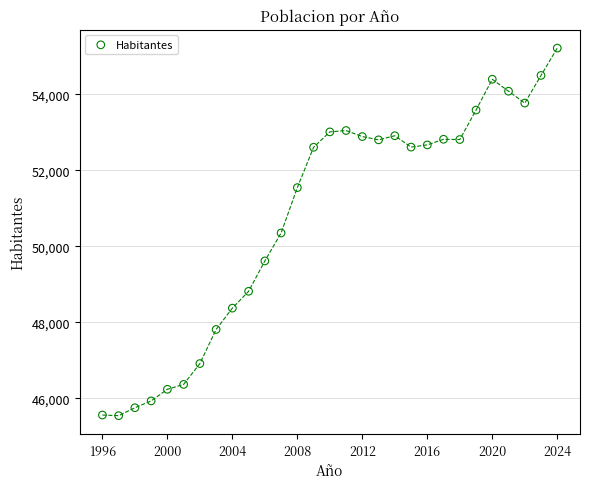

What is the range of Y values (max minus min)?

9670